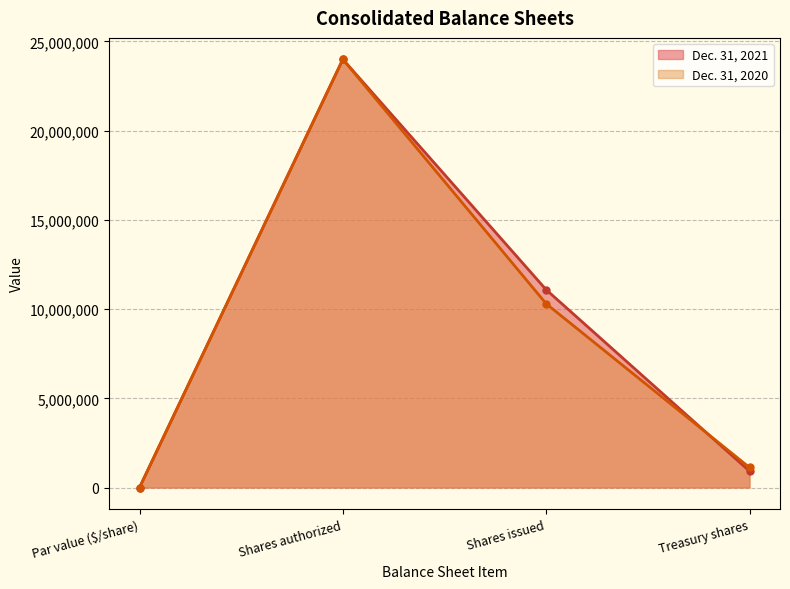

Is the value of Dec. 31, 2021 at Shares issued greater than the value of Dec. 31, 2020 at Treasury shares?

Yes